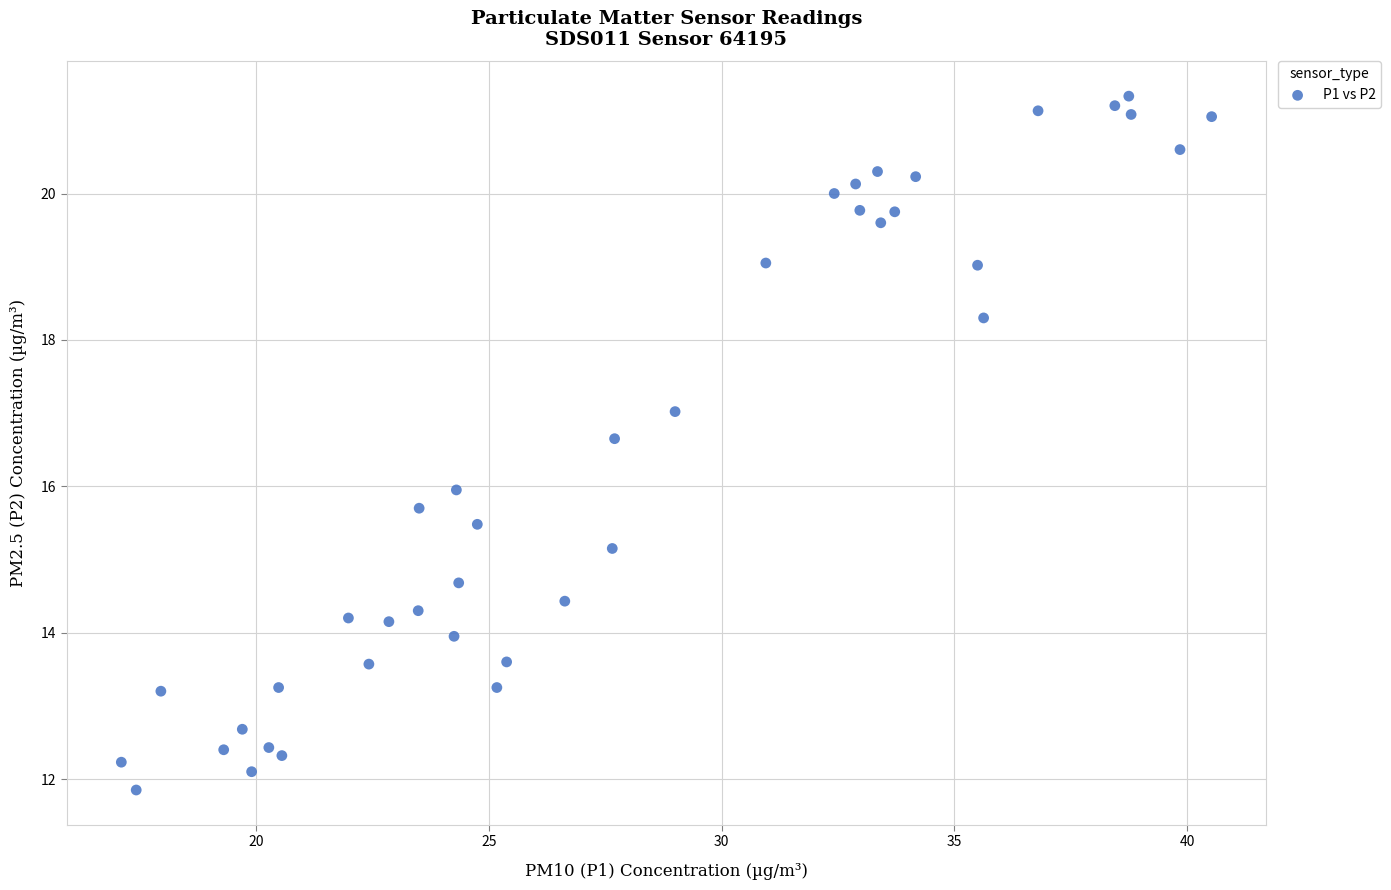

What is the range of Y values (max minus min)?

9.5